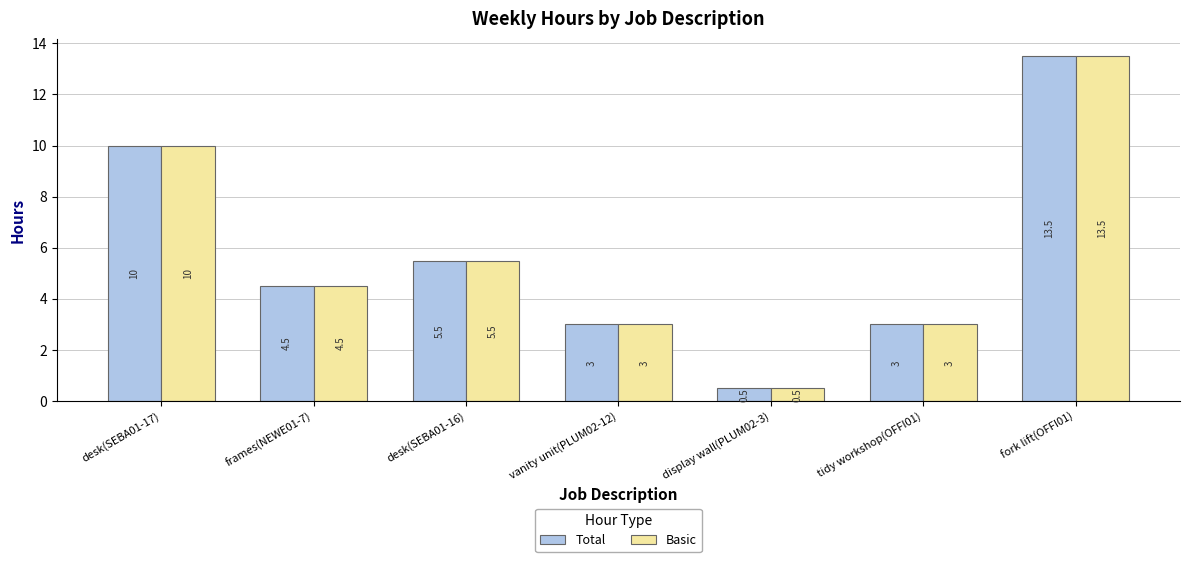

At which category is the sum across all series the highest?

fork lift(OFFI01)